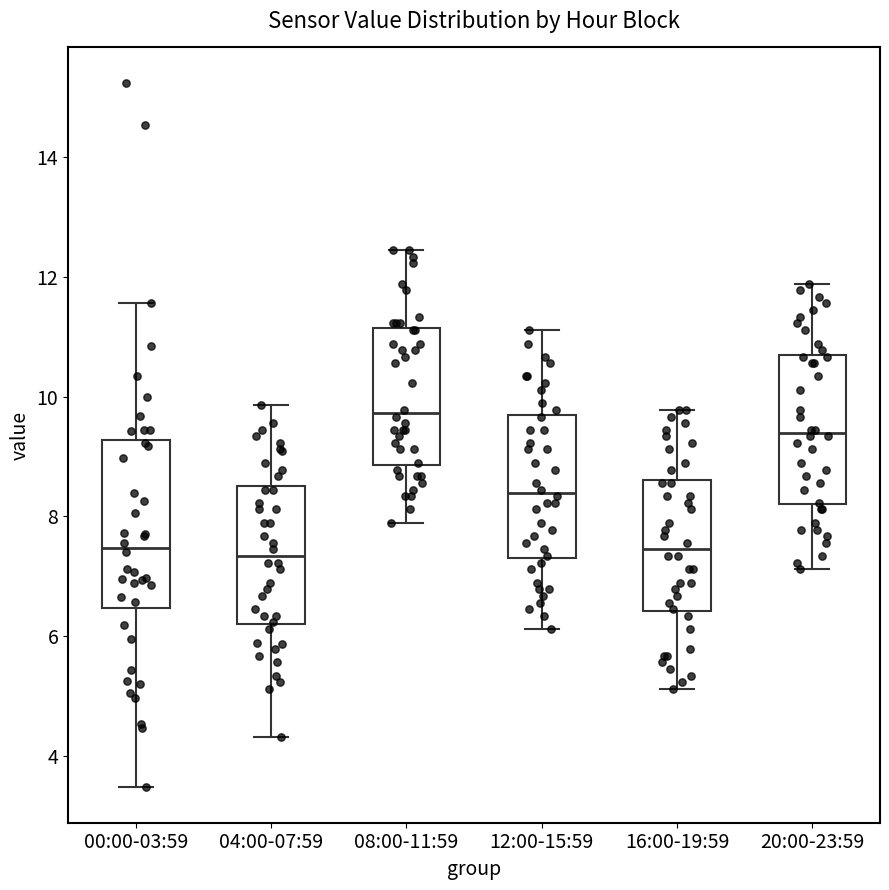

Where does the lower whisker of the box for 00:00-03:59 end on the y-axis? The values are not printed on the chart, so give them approximately, as read against the axis.

3.4